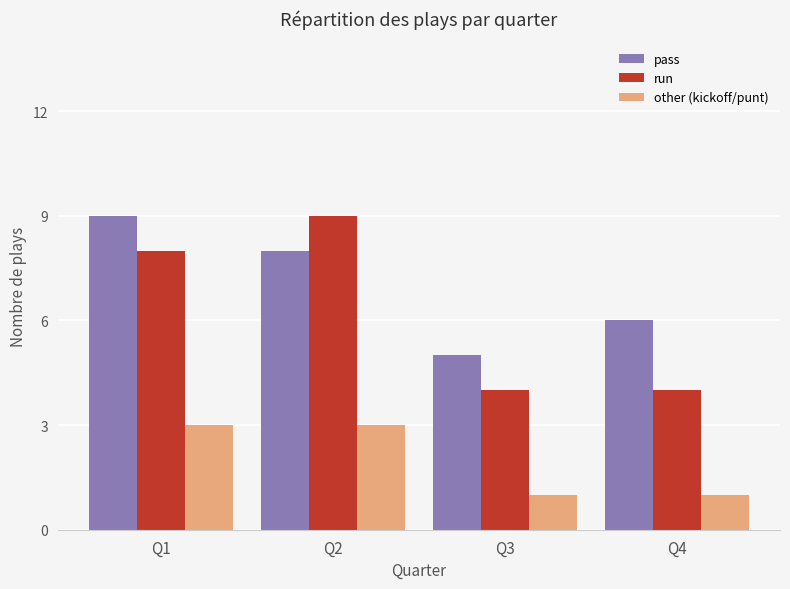

Count the number of categories in the chart.

4